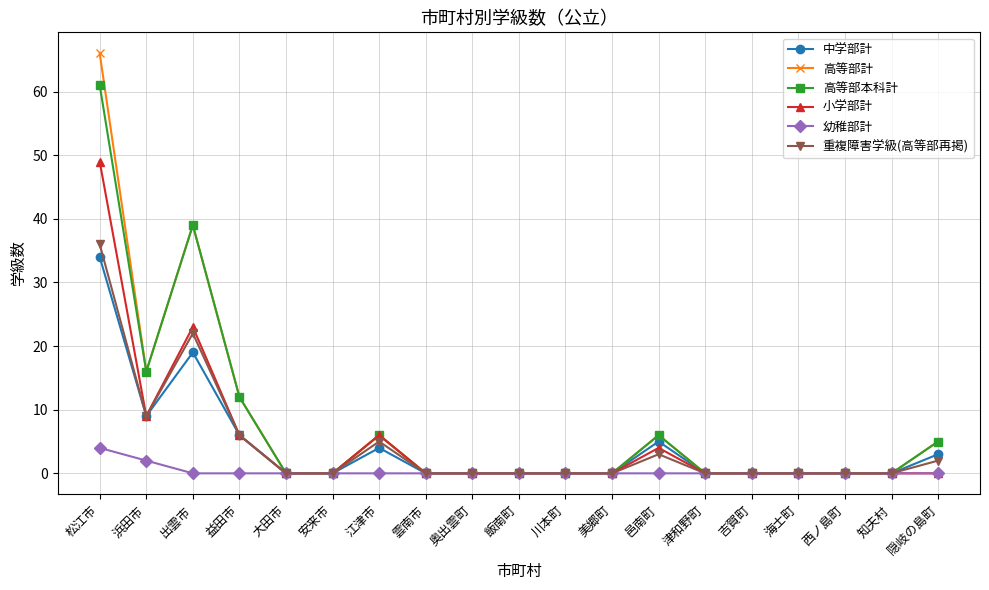

Reading left to right, transcribe all the data shown in this chart.

中学部計: 松江市=34	浜田市=9	出雲市=19	益田市=6	大田市=0	安来市=0	江津市=4	雲南市=0	奥出雲町=0	飯南町=0	川本町=0	美郷町=0	邑南町=5	津和野町=0	吉賀町=0	海士町=0	西ノ島町=0	知夫村=0	隠岐の島町=3
高等部計: 松江市=66	浜田市=16	出雲市=39	益田市=12	大田市=0	安来市=0	江津市=6	雲南市=0	奥出雲町=0	飯南町=0	川本町=0	美郷町=0	邑南町=6	津和野町=0	吉賀町=0	海士町=0	西ノ島町=0	知夫村=0	隠岐の島町=5
高等部本科計: 松江市=61	浜田市=16	出雲市=39	益田市=12	大田市=0	安来市=0	江津市=6	雲南市=0	奥出雲町=0	飯南町=0	川本町=0	美郷町=0	邑南町=6	津和野町=0	吉賀町=0	海士町=0	西ノ島町=0	知夫村=0	隠岐の島町=5
小学部計: 松江市=49	浜田市=9	出雲市=23	益田市=6	大田市=0	安来市=0	江津市=6	雲南市=0	奥出雲町=0	飯南町=0	川本町=0	美郷町=0	邑南町=4	津和野町=0	吉賀町=0	海士町=0	西ノ島町=0	知夫村=0	隠岐の島町=0
幼稚部計: 松江市=4	浜田市=2	出雲市=0	益田市=0	大田市=0	安来市=0	江津市=0	雲南市=0	奥出雲町=0	飯南町=0	川本町=0	美郷町=0	邑南町=0	津和野町=0	吉賀町=0	海士町=0	西ノ島町=0	知夫村=0	隠岐の島町=0
重複障害学級(高等部再掲): 松江市=36	浜田市=9	出雲市=22	益田市=6	大田市=0	安来市=0	江津市=5	雲南市=0	奥出雲町=0	飯南町=0	川本町=0	美郷町=0	邑南町=3	津和野町=0	吉賀町=0	海士町=0	西ノ島町=0	知夫村=0	隠岐の島町=2